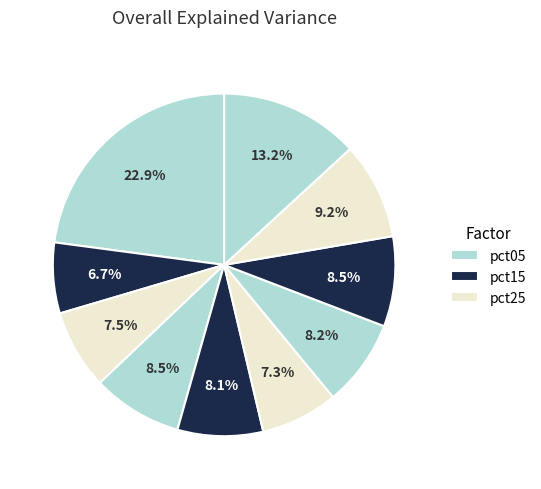

To the nearest percent, what is the difference between the largest and smallest slice percentages?

16%